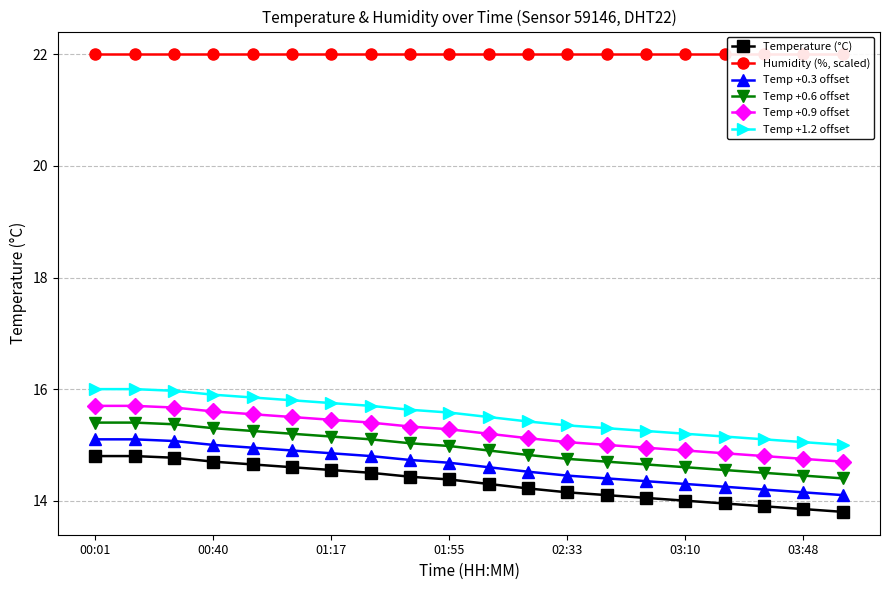

What is the sum of all Temp +0.6 offset values?

298.5